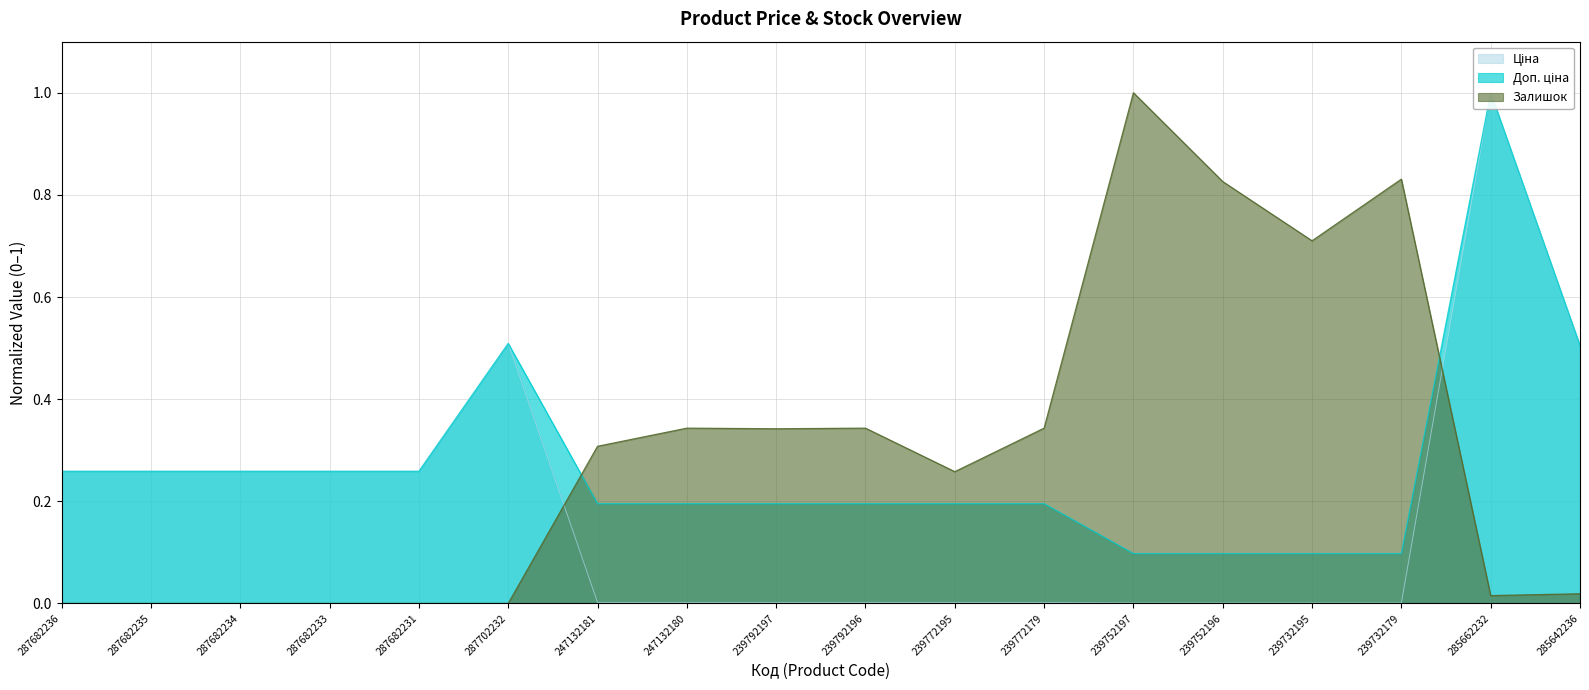

How many lines are shown in the chart?

3